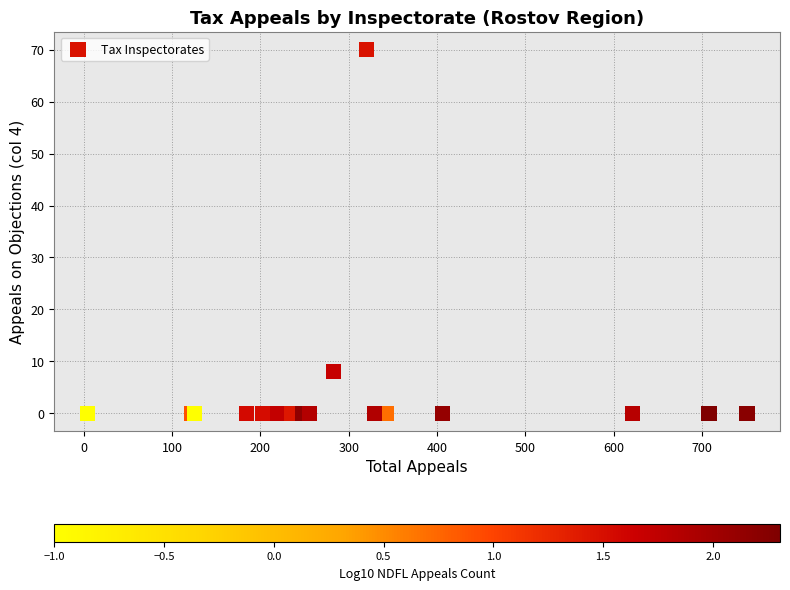

What Y value in the scatter plot is closest to 35?

8